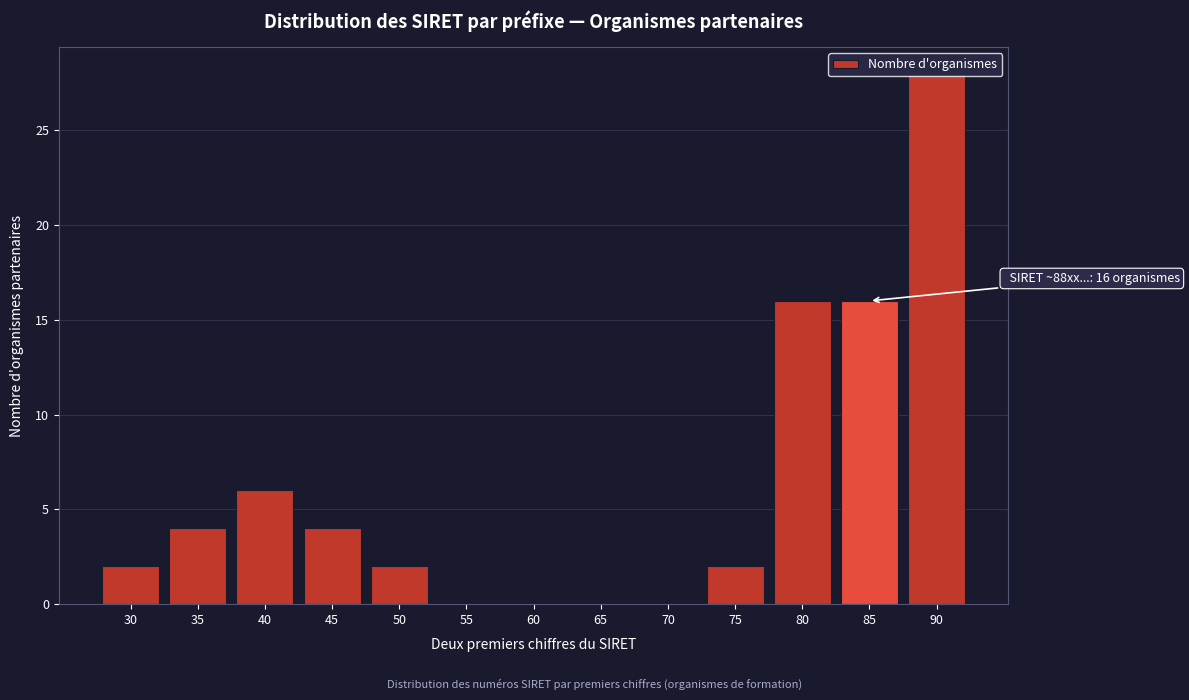

The chart shows a value of -13 at 65. True or false?

False